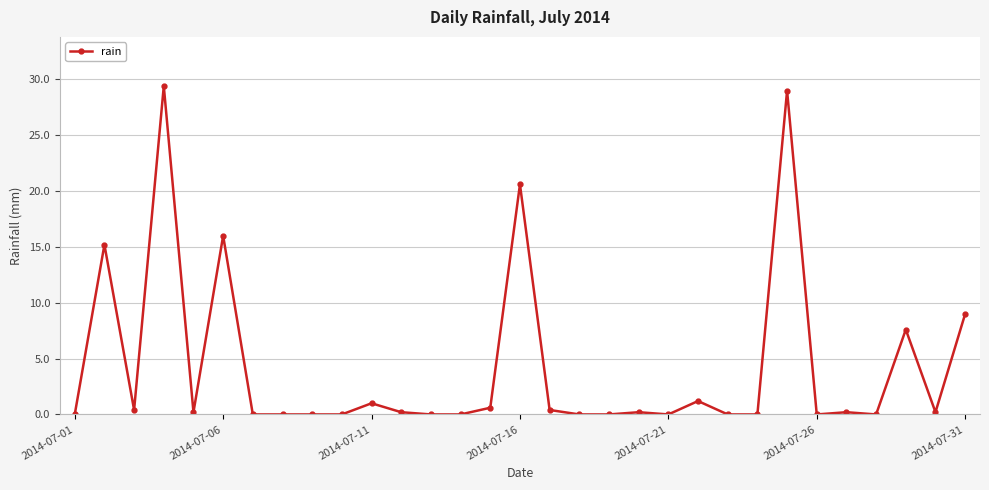

True or false: the data has more than 0 interior local peaks.

True